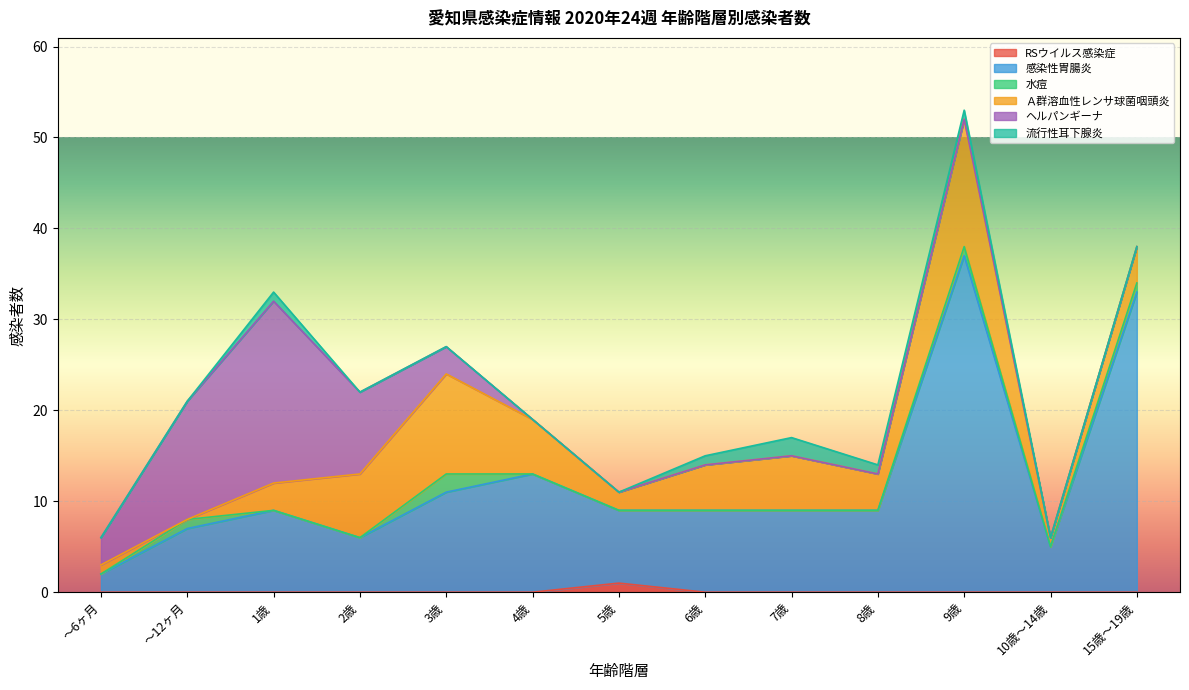

Does the chart display data point markers on the line(s)?

No